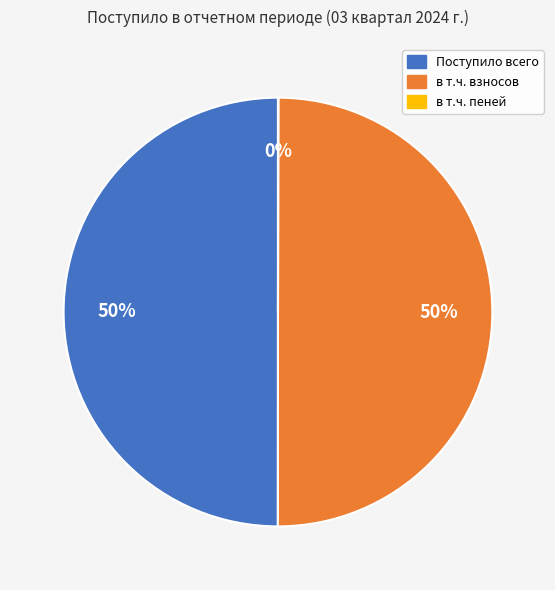

To the nearest percent, what is the difference between the largest and smallest slice percentages?

50%